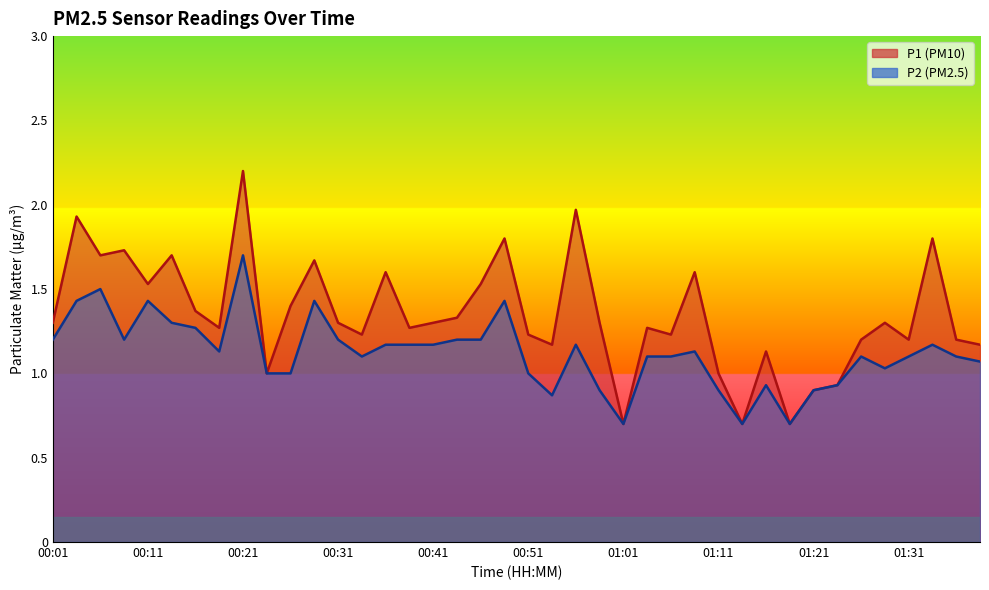

What is the difference between the maximum and minimum values in the P2 series?

1.0